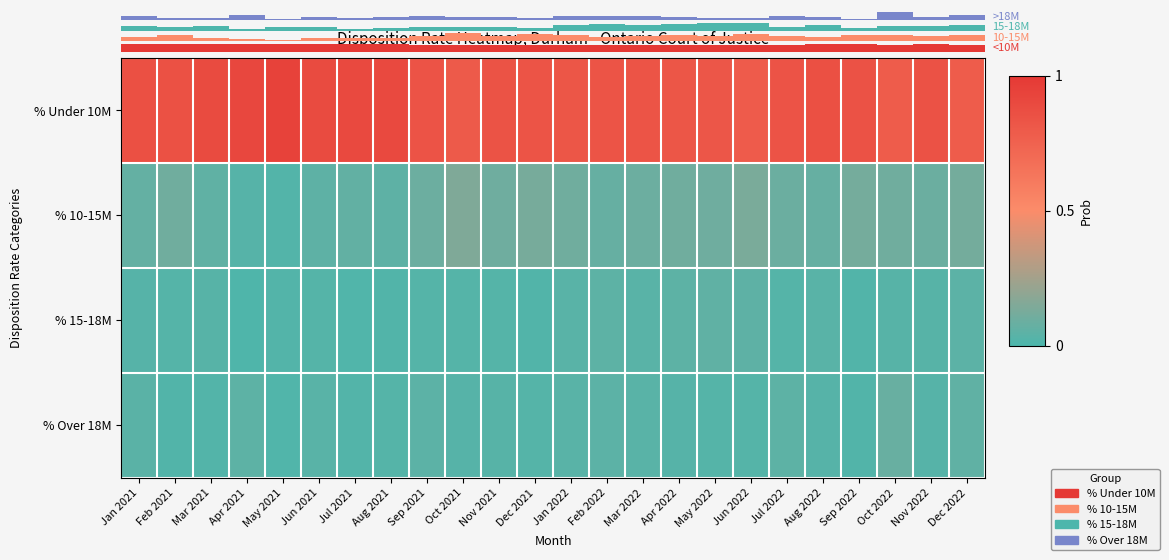

Is the value of % 10-15M at Jun 2022 greater than the value of % 15-18M at Feb 2022?

Yes